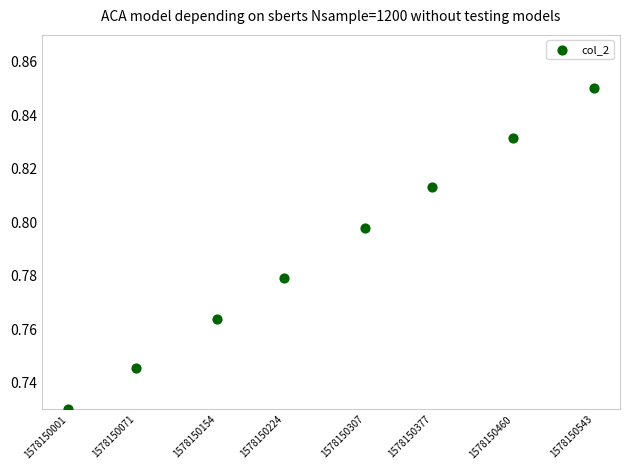

What is the average X value?

1578150267.6